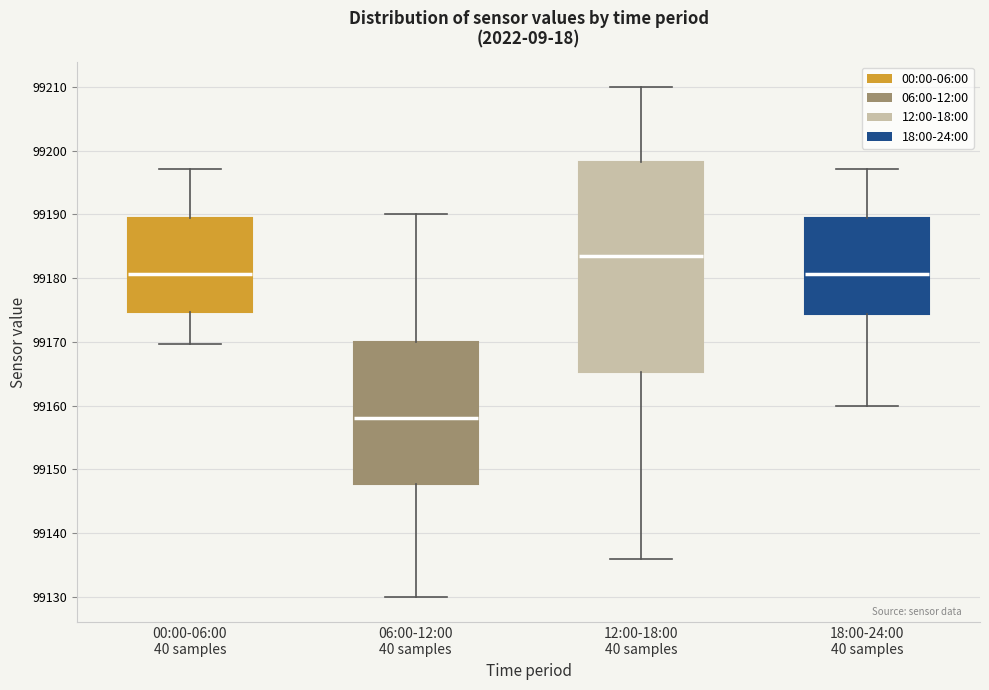

Reading left to right, read every box against the y-axis: the position of its median line, the range the box covers, and the ends of its whiskers. The values are not printed on the chart, so give them approximately, as read against the axis.

00:00-06:00 40 samples: median 99181, box 99175 to 99189, whiskers 99170 to 99197
06:00-12:00 40 samples: median 99158, box 99148 to 99170, whiskers 99130 to 99190
12:00-18:00 40 samples: median 99184, box 99165 to 99198, whiskers 99136 to 99210
18:00-24:00 40 samples: median 99181, box 99174 to 99189, whiskers 99160 to 99197